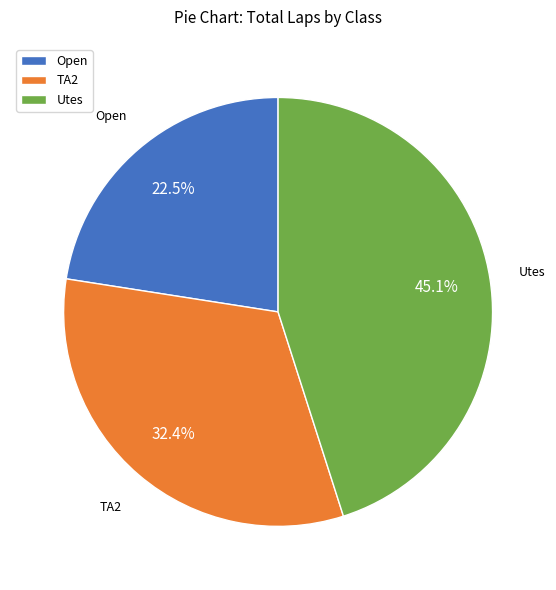

What is the largest slice in the pie chart?

Utes